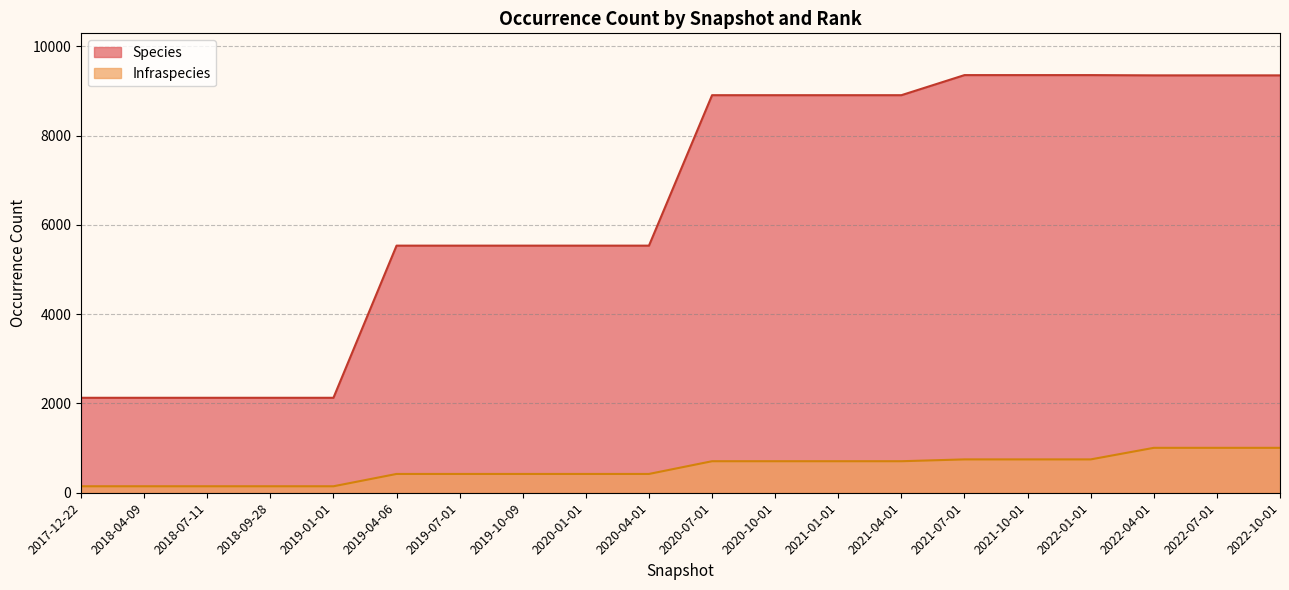

What is the highest value of the Species series?

9355